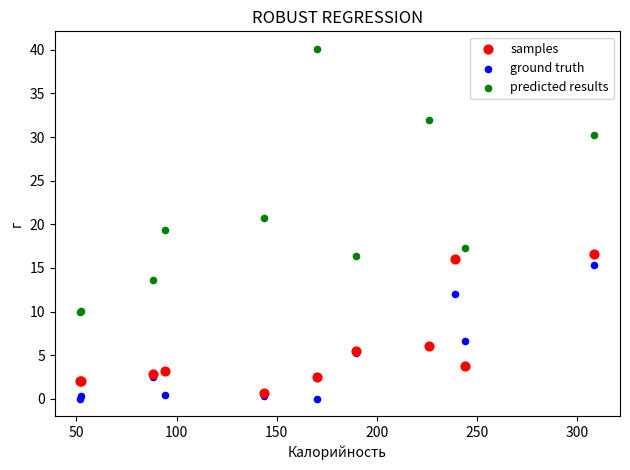

Which series reaches the minimum Y coordinate?

ground truth